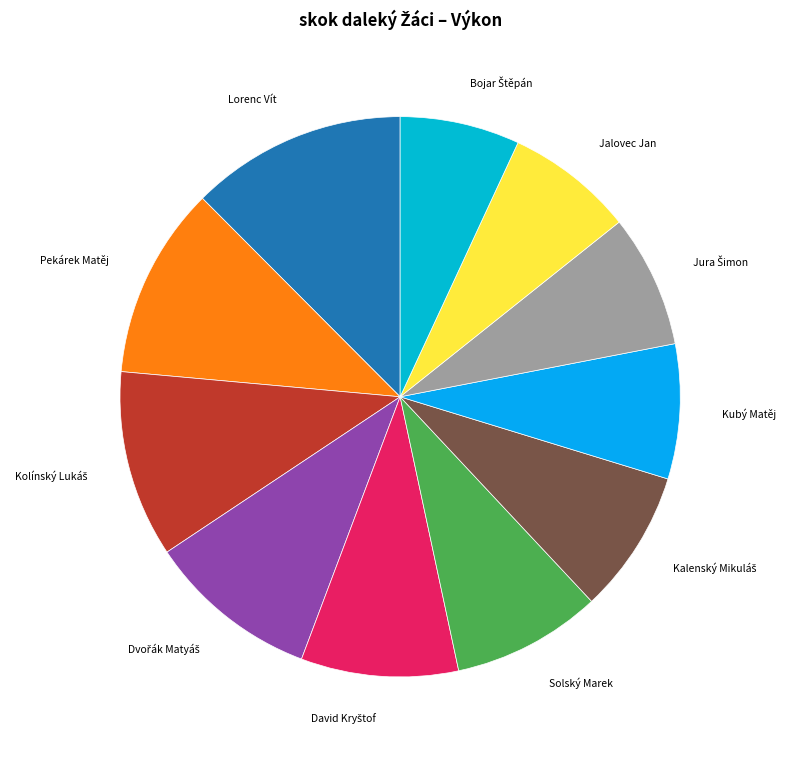

Is there any slice that represents more than half of the pie?

No